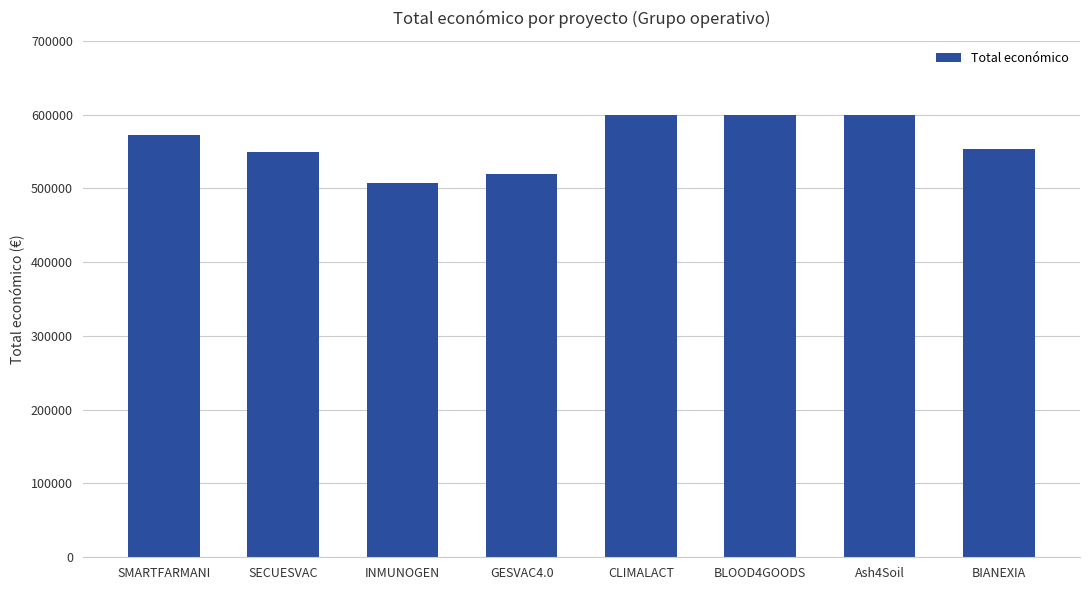

Approximately how many times larger is the value at CLIMALACT compared to BIANEXIA?

1.1